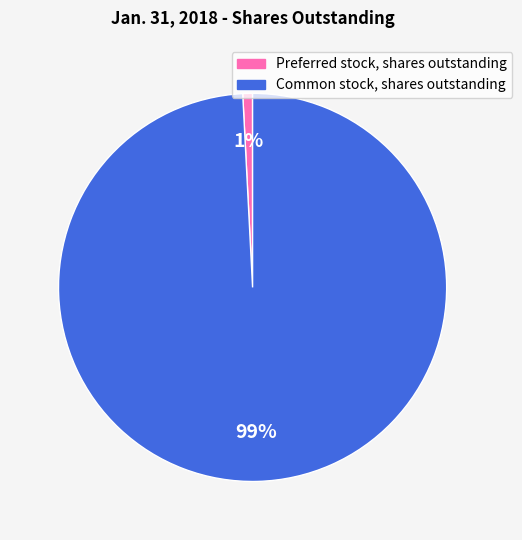

Is the sum of Common stock, shares outstanding and Preferred stock, shares outstanding greater than half?

Yes